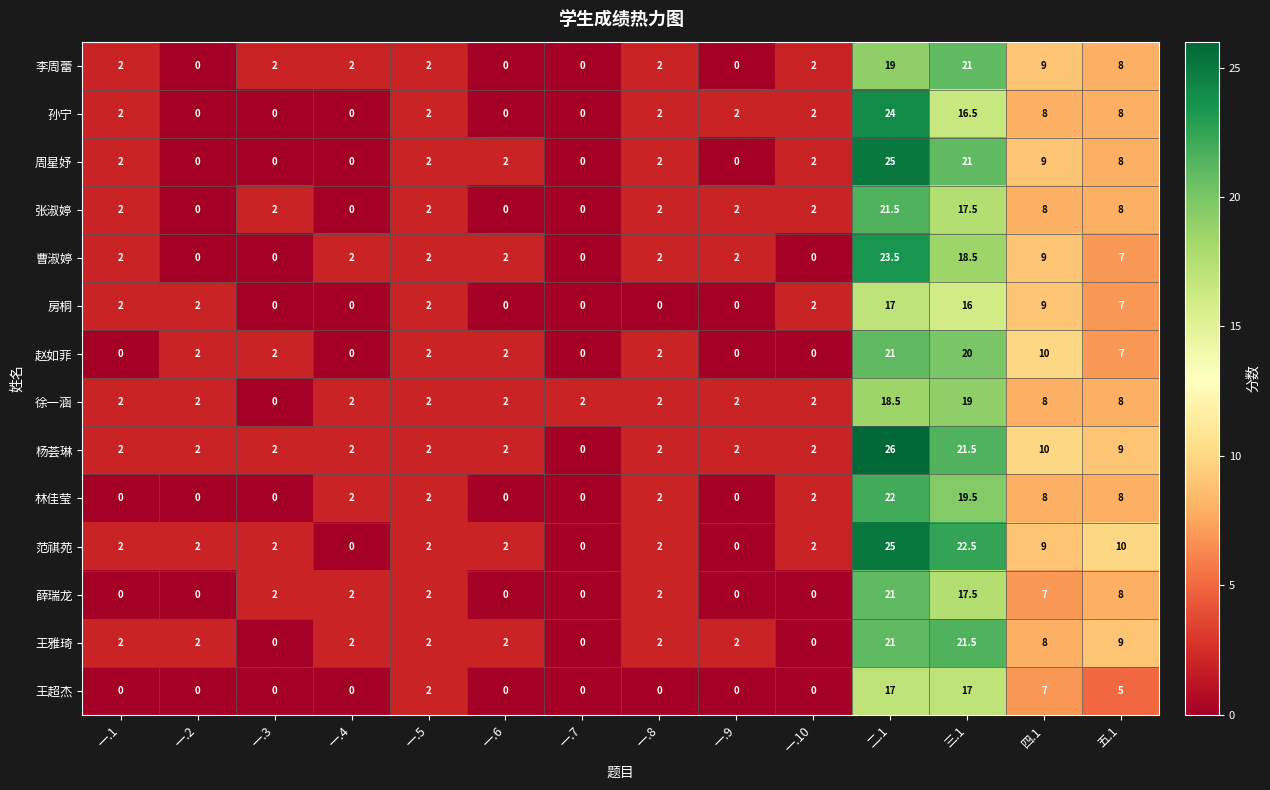

How many distinct data groups are displayed?

14